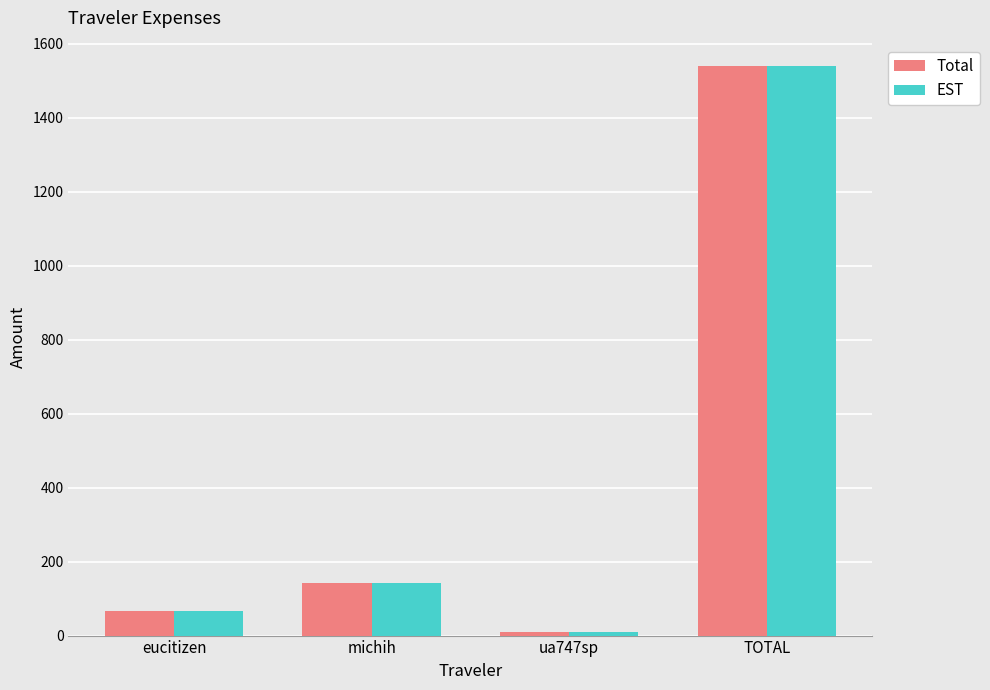

Does the chart contain any negative values?

No